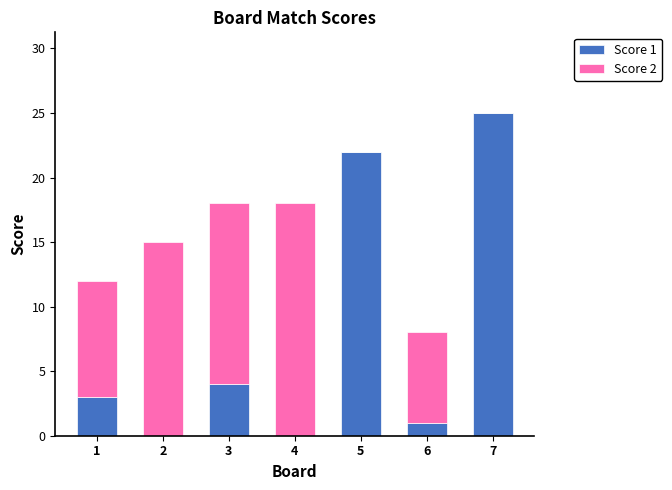

What is the total value across all series at 6?

8